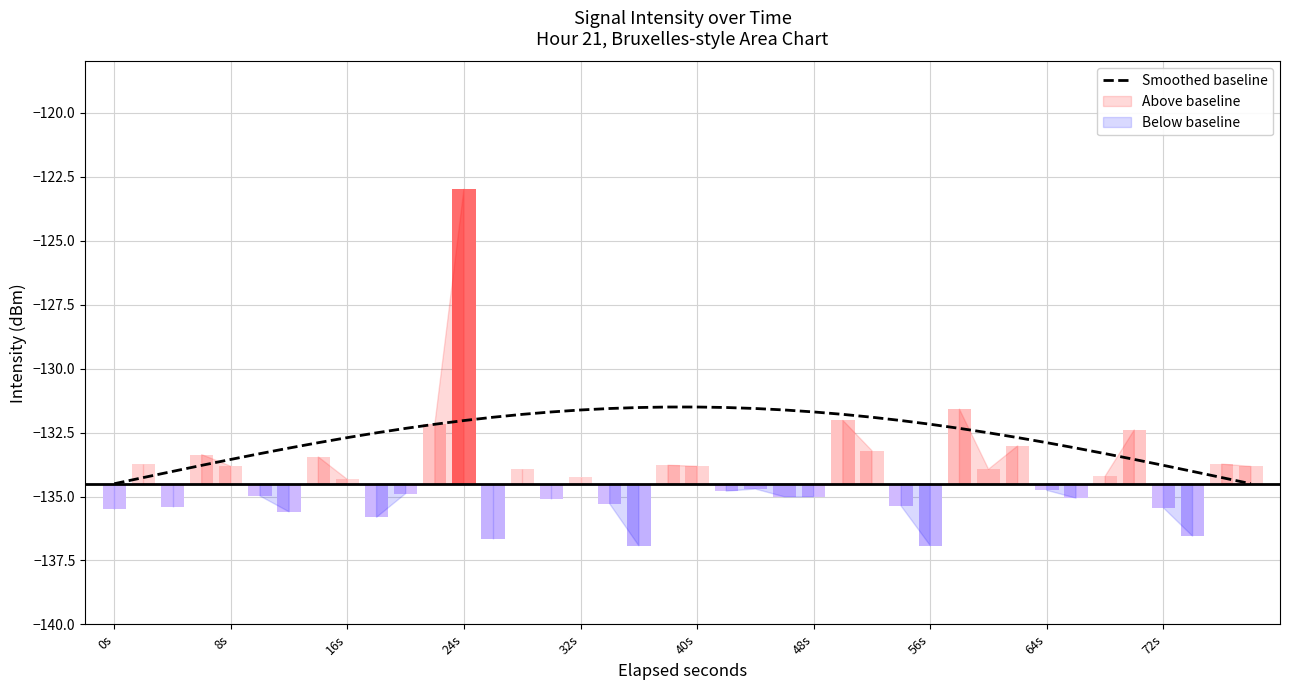

The Smoothed baseline series shows -132.2 at 56s. True or false?

True